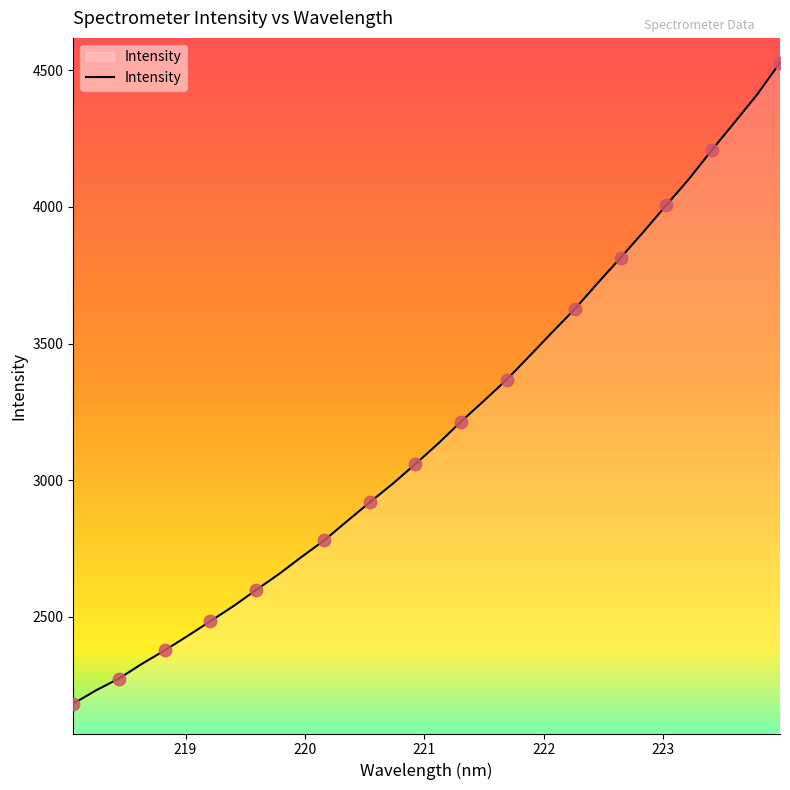

What is the minimum value shown in the chart?

2181.3